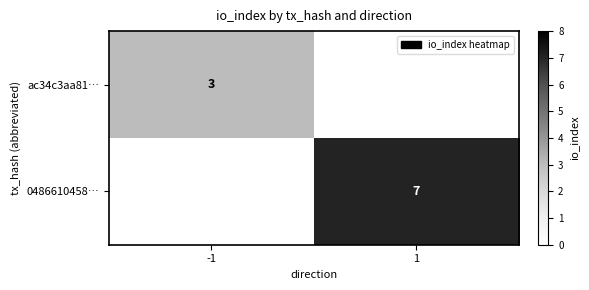

The value of 0486610458… at 1 is 9. True or false?

False